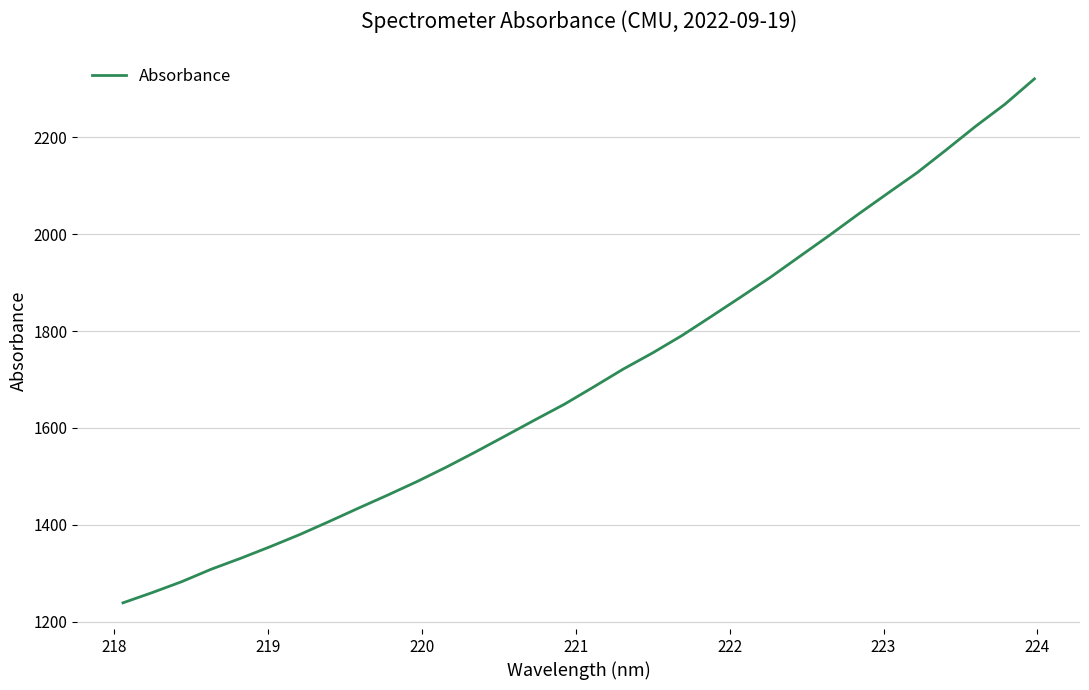

What is the smallest value displayed?

1238.8